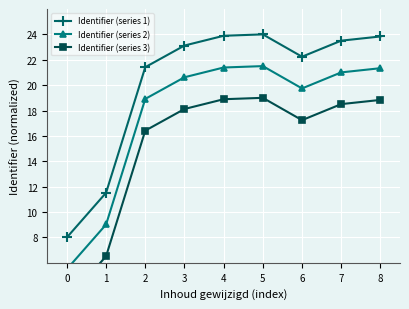

What is the sum of all Identifier (series 1) values?

181.5